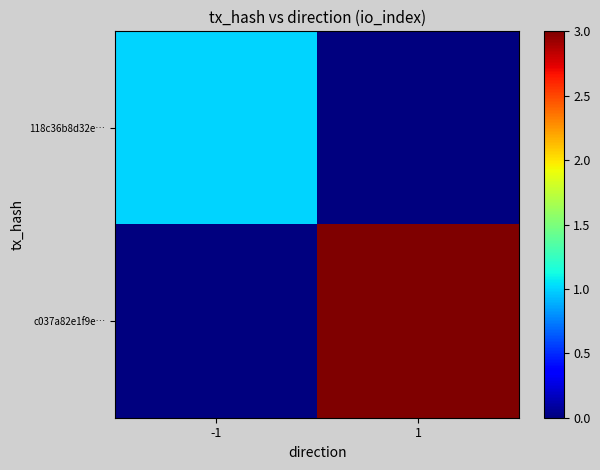

How many categories are shown in the chart?

2